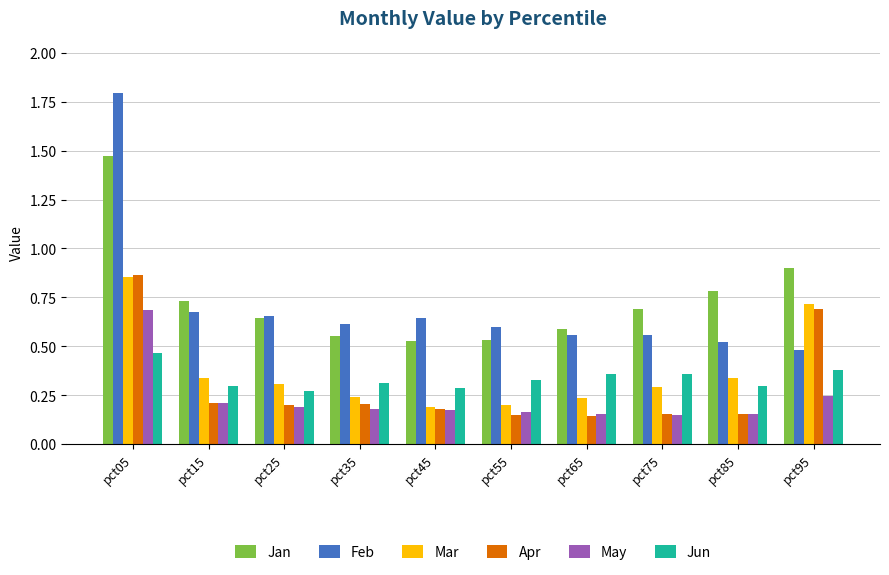

Which series has the widest spread of values?

Feb